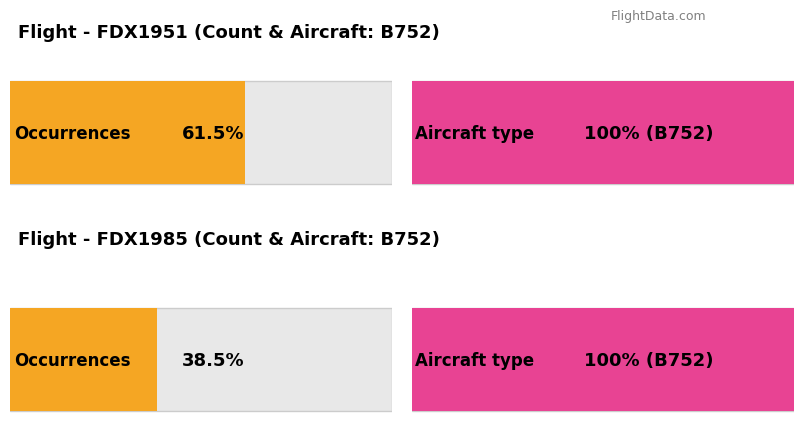

The FDX1951 series shows 2 at FDX1951. True or false?

False